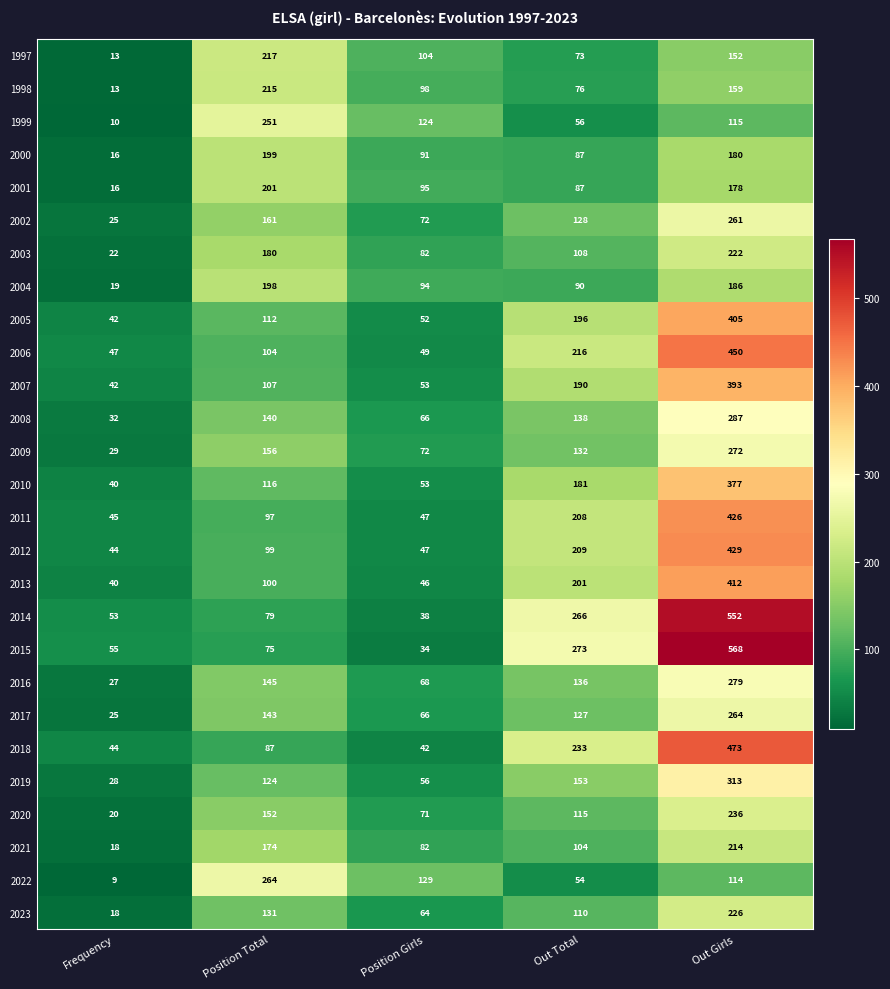

What is the minimum value shown in the chart?

9